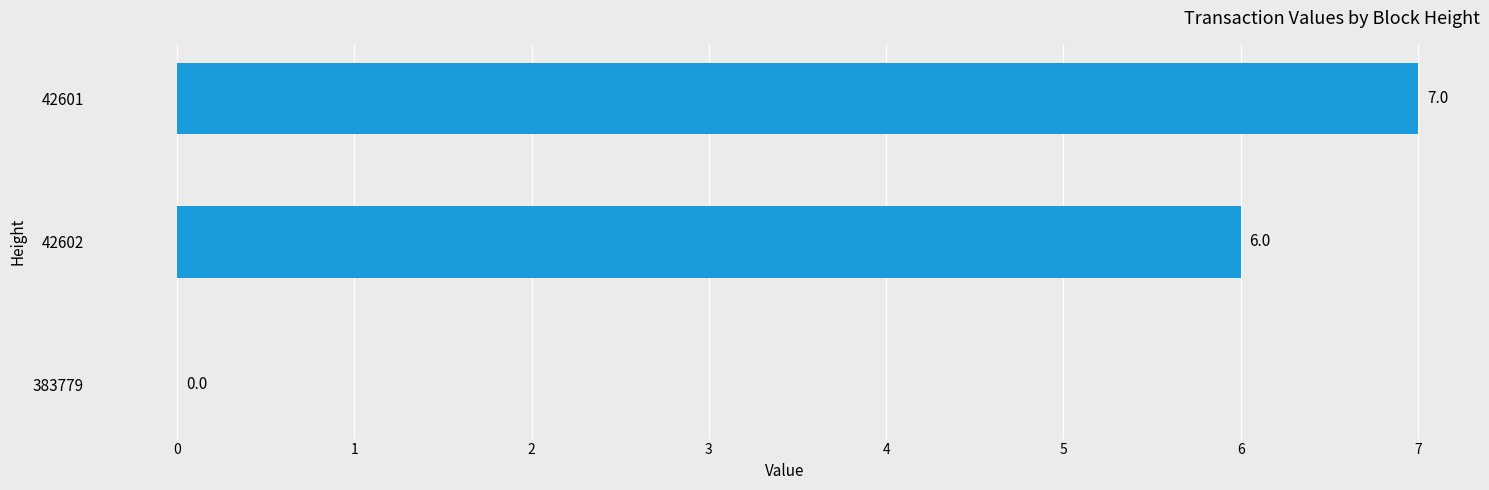

Which category has the highest value across all series?

42601